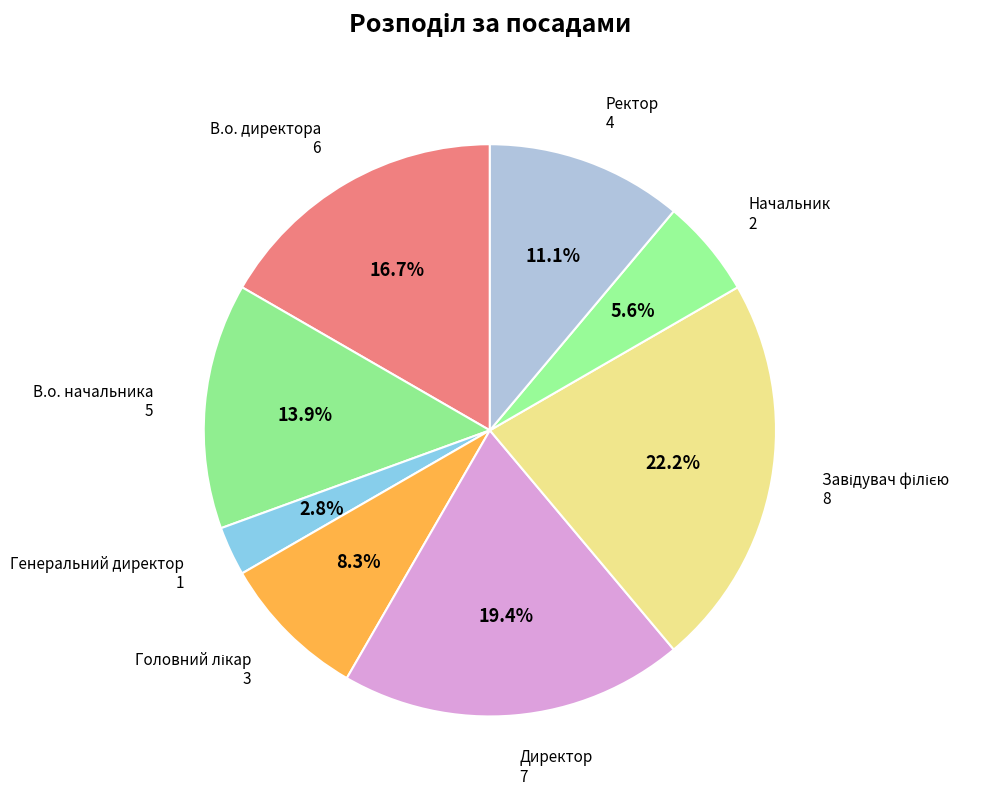

Count the number of slices in the pie.

8